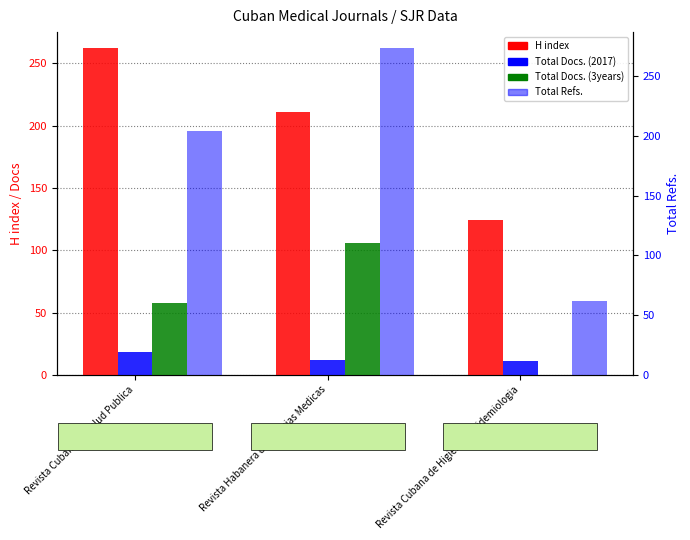

Are the bars horizontal?

No